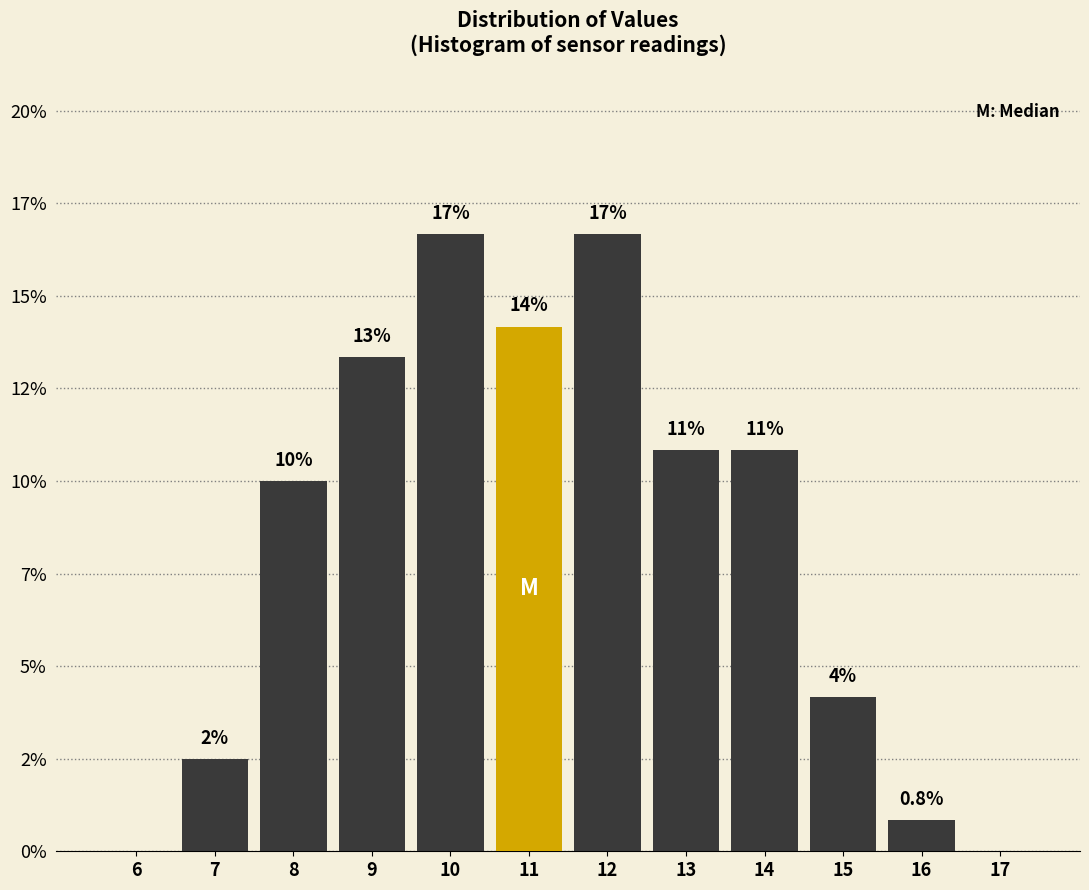

Are the bars horizontal?

No